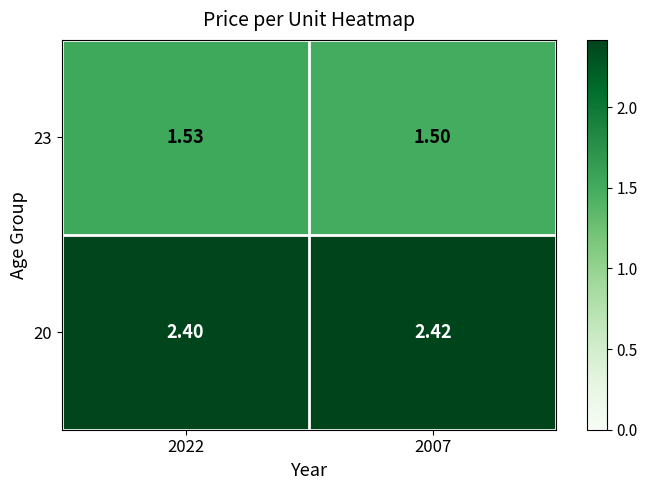

Rank the series at 2022 from lowest to highest value.

23, 20